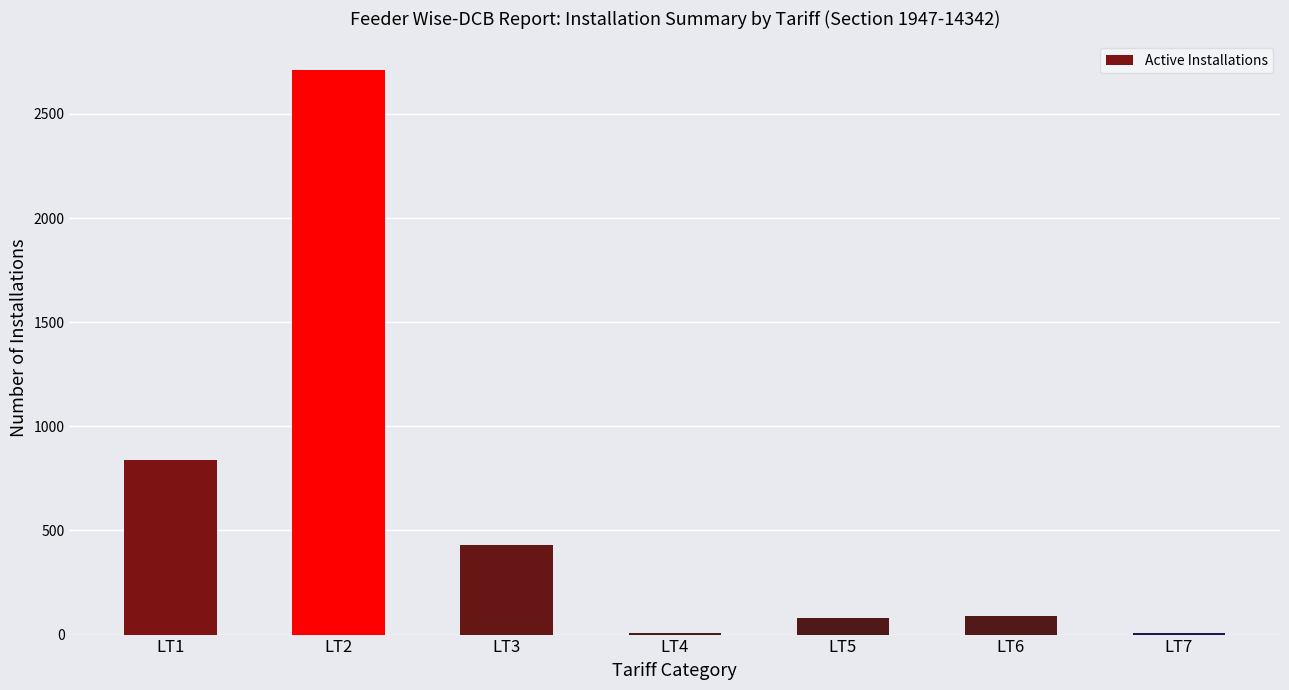

Between LT5 and LT2, which is larger?

LT2